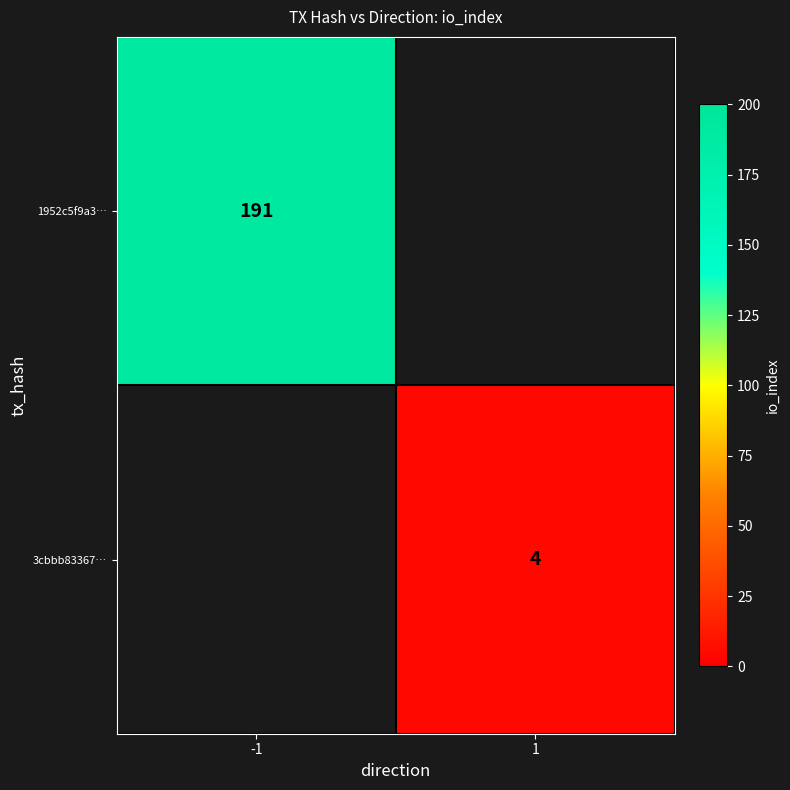

The 3cbbb83367… series shows 5 at 1. True or false?

False